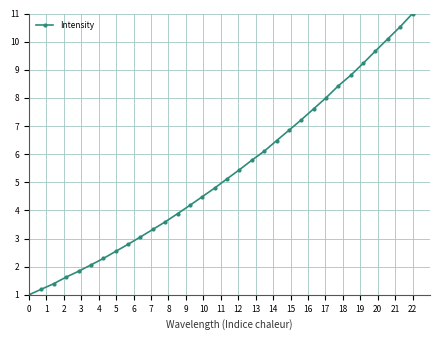

Is this an area chart (filled region under the line)?

No